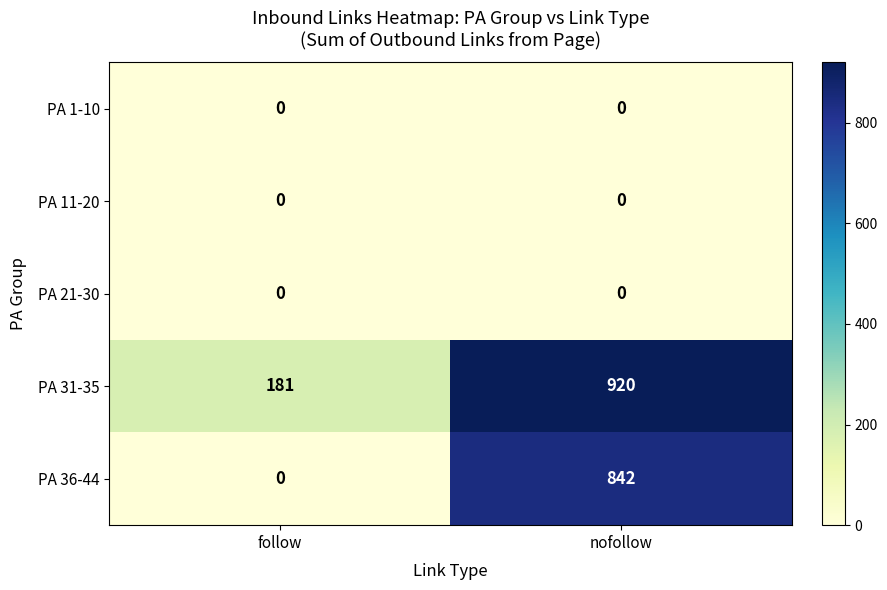

Is it true that PA 21-30 equals 0 at follow?

True